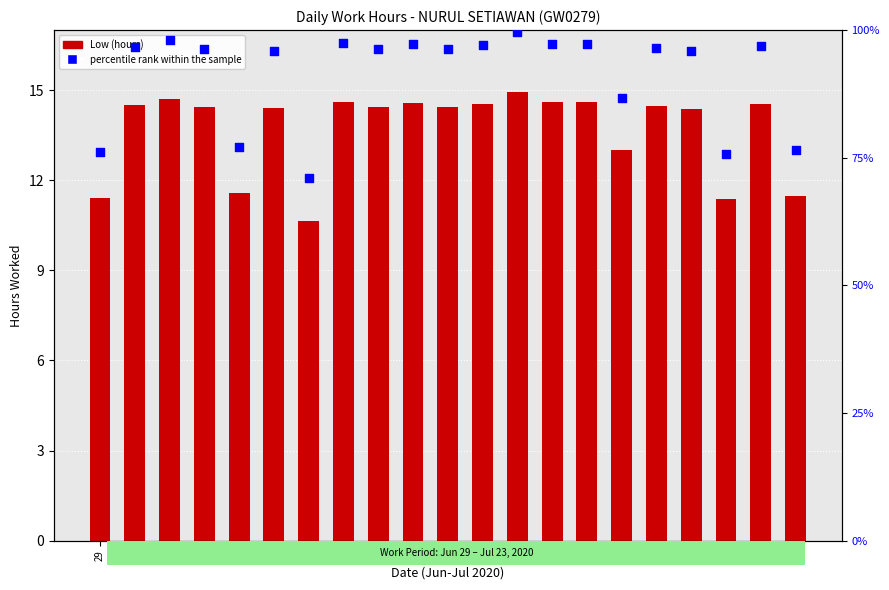

Which series reaches the minimum Y coordinate?

Low (hours)